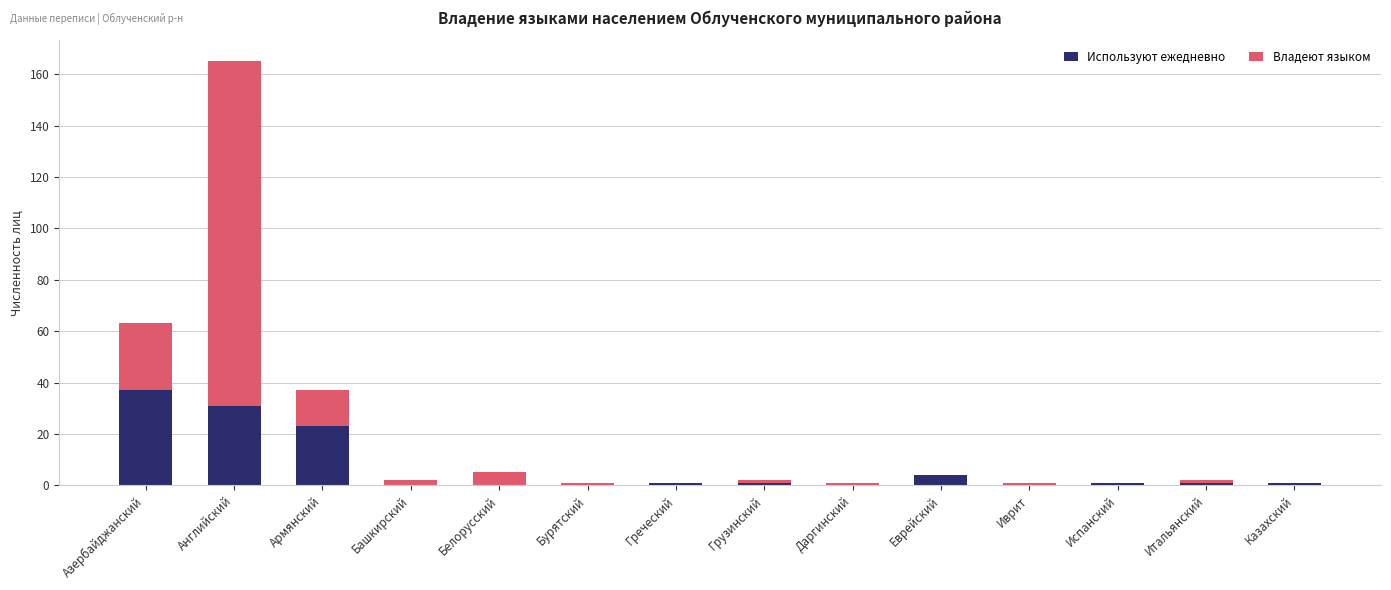

At which label does Используют ежедневно reach its peak?

Азербайджанский